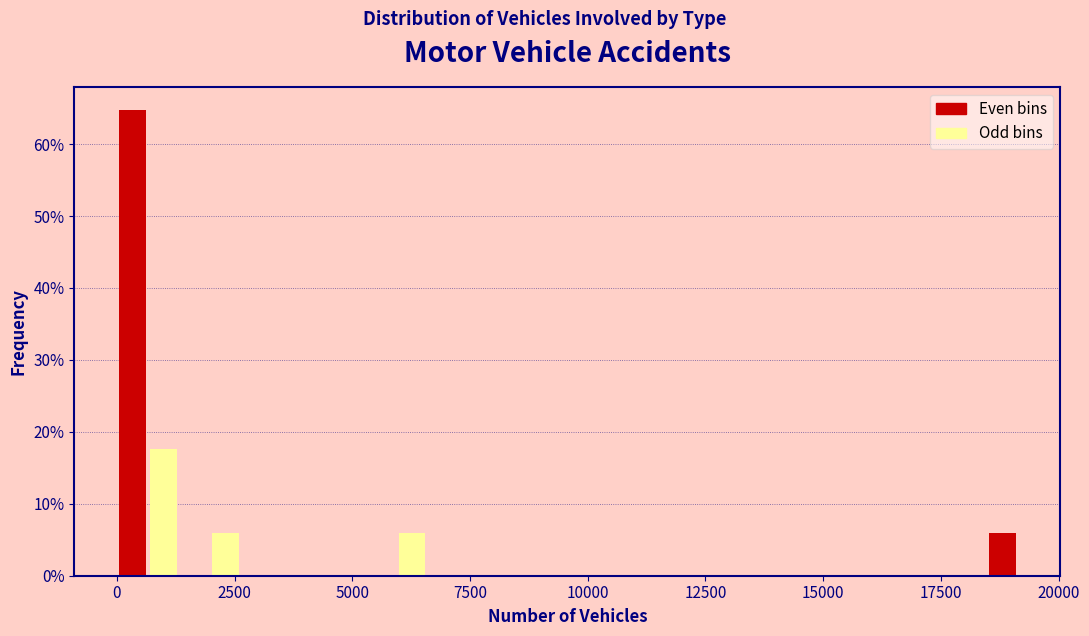

Read against the x-axis, roughly where is the centre of the tallest bar?

500